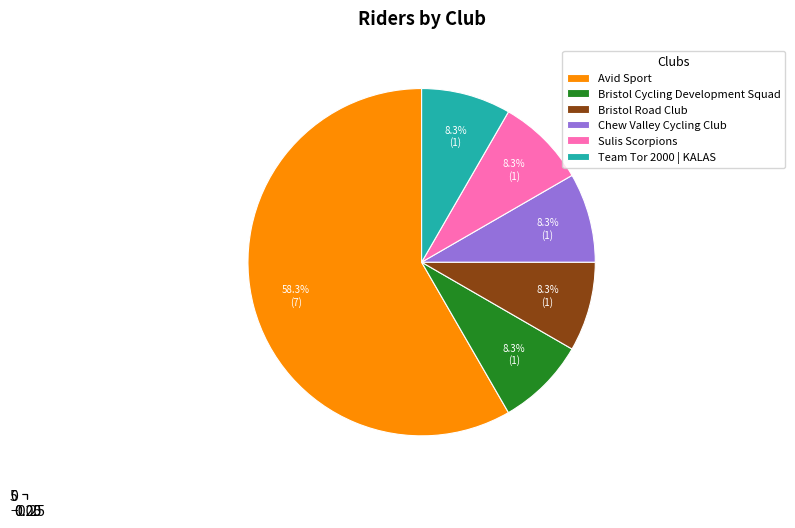

To the nearest percent, what percentage of the pie is Team Tor 2000 | KALAS?

8%